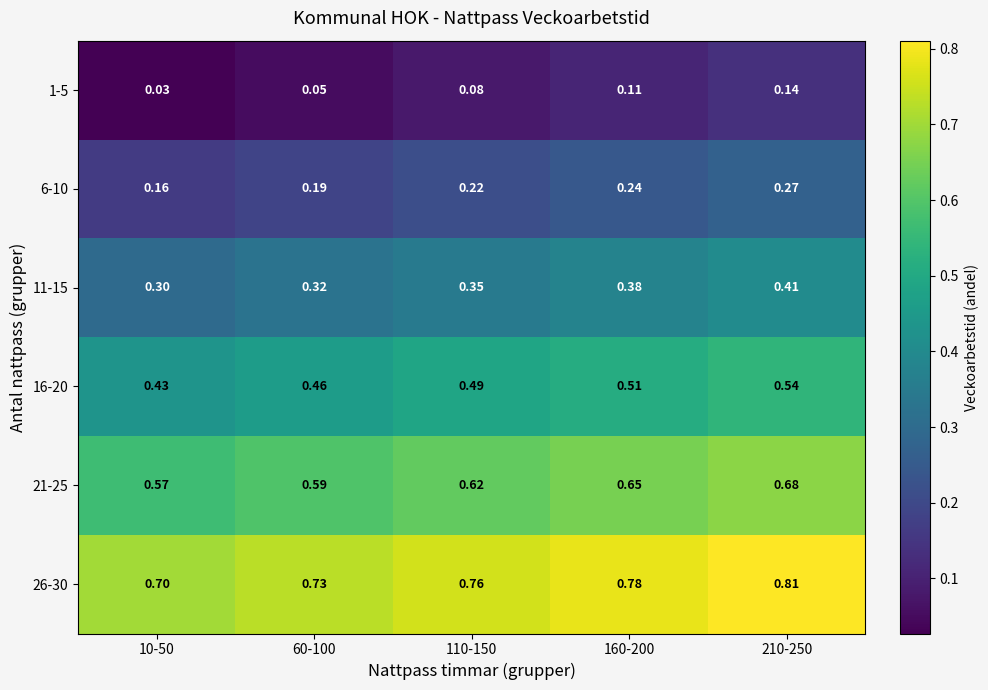

Which series has the largest total across all categories?

26-30